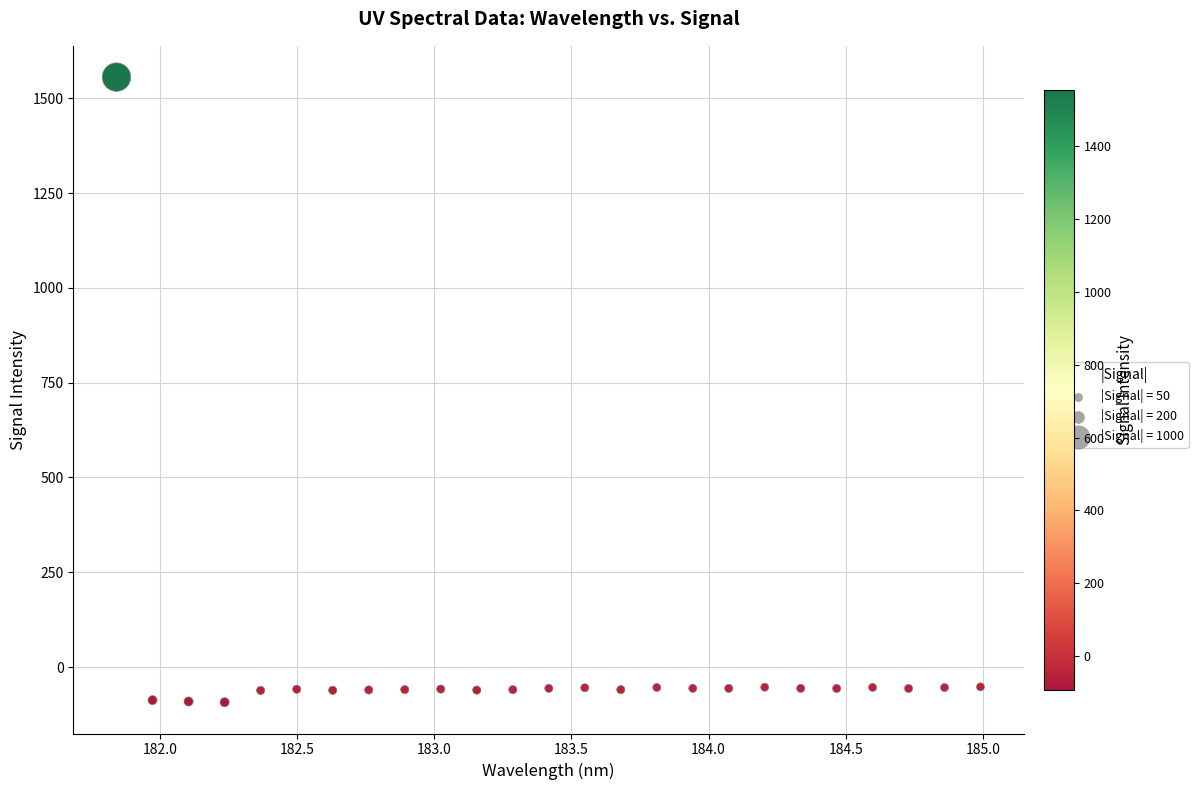

What is the range of Y values (max minus min)?

1648.4